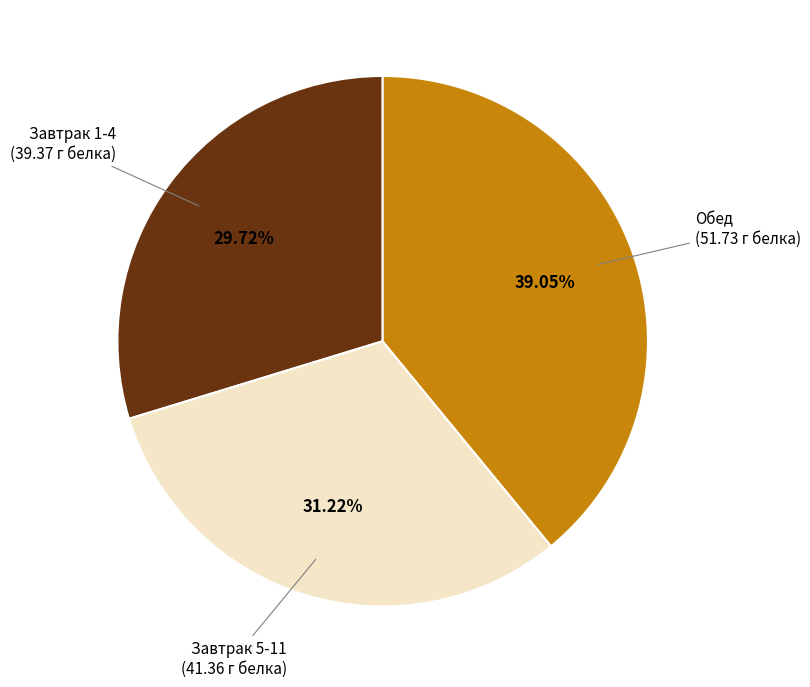

Is there any slice that represents more than half of the pie?

No